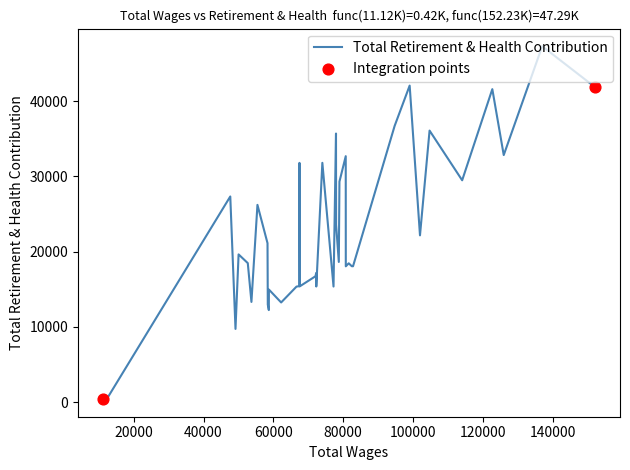

What is the maximum value shown in the chart?

47287